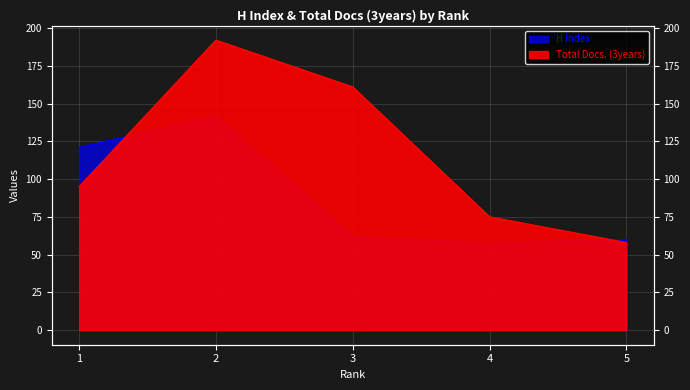

How many distinct data groups are displayed?

2